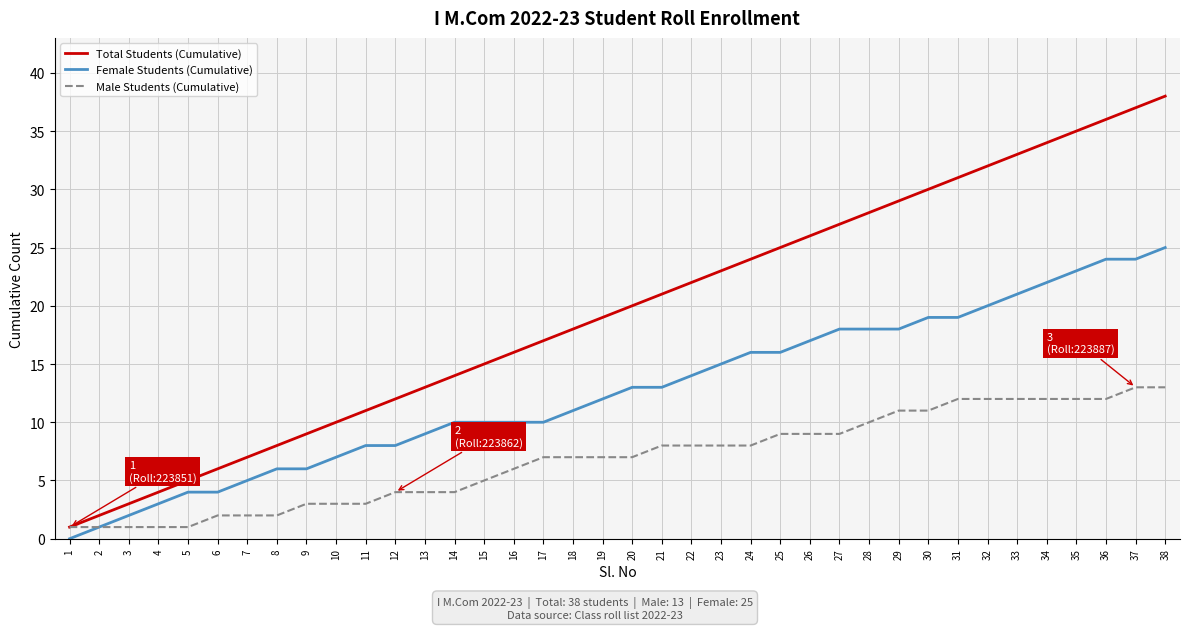

Between 8 and 26, which series saw the biggest shift?

Total Students (Cumulative)